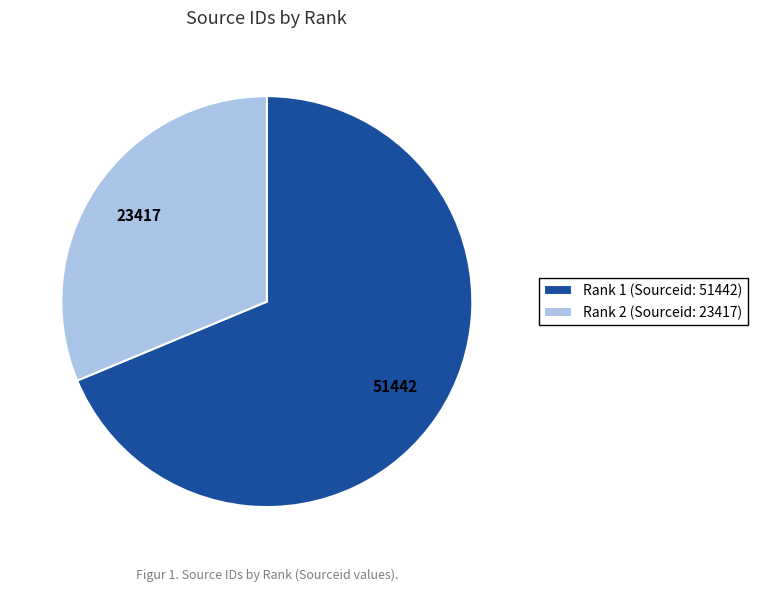

What is the largest slice in the pie chart?

Rank 1 (Sourceid: 51442)